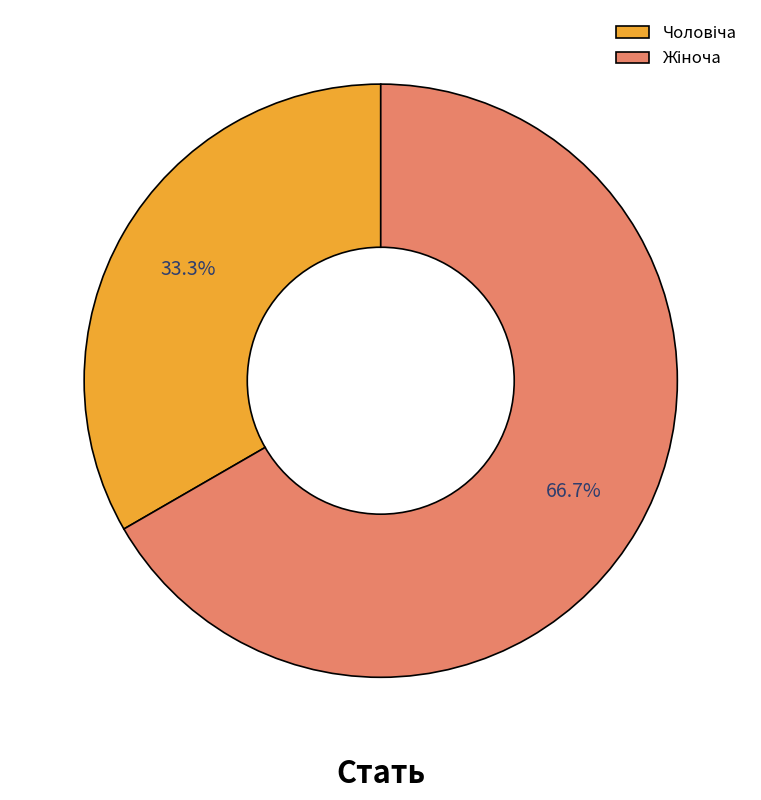

Is there a majority slice in this chart?

Yes